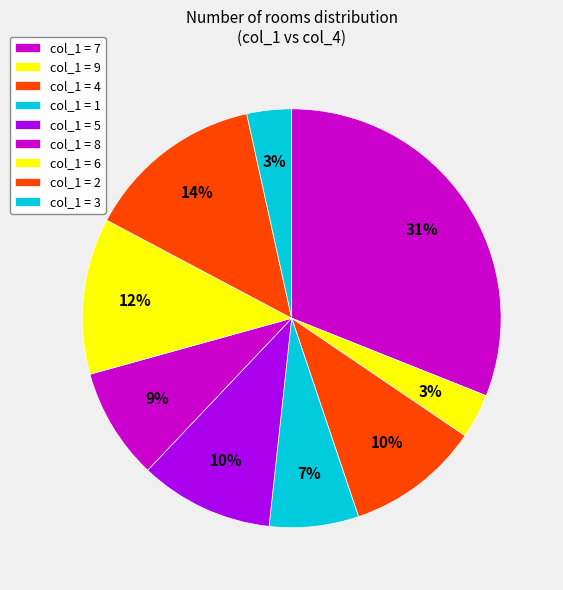

How many segments does this pie chart have?

9